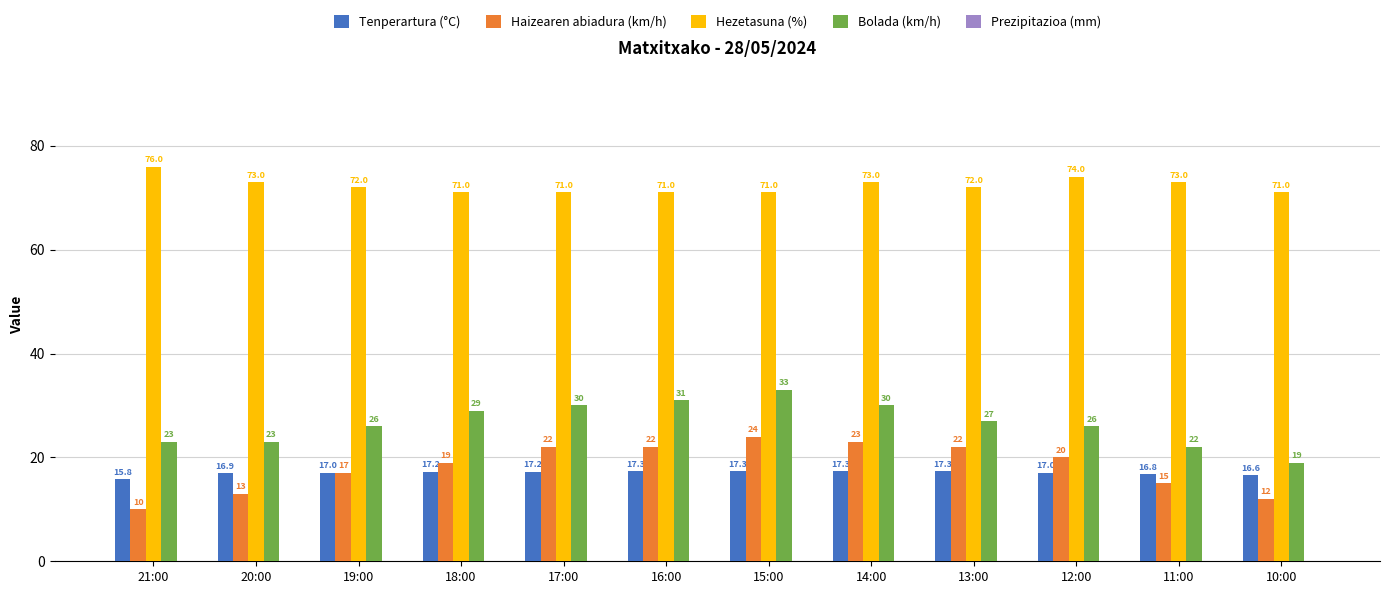

The Bolada (km/h) series shows 30.0 at 14:00. True or false?

True